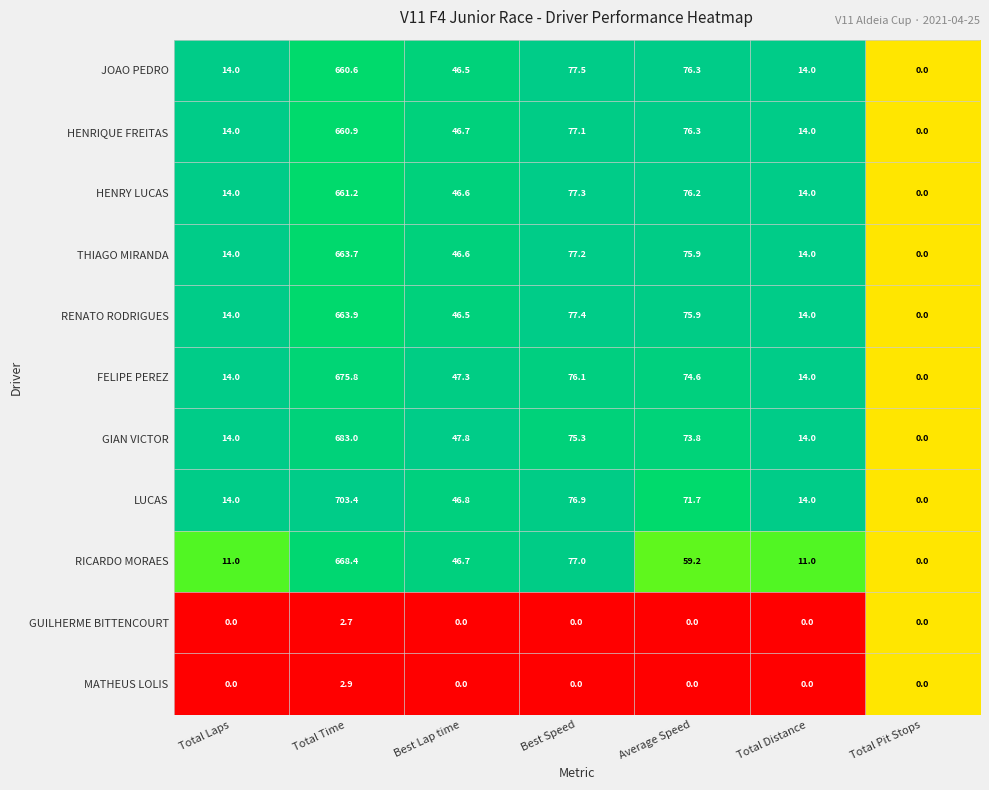

What is the difference between the highest and lowest values at Total Distance?

14.0